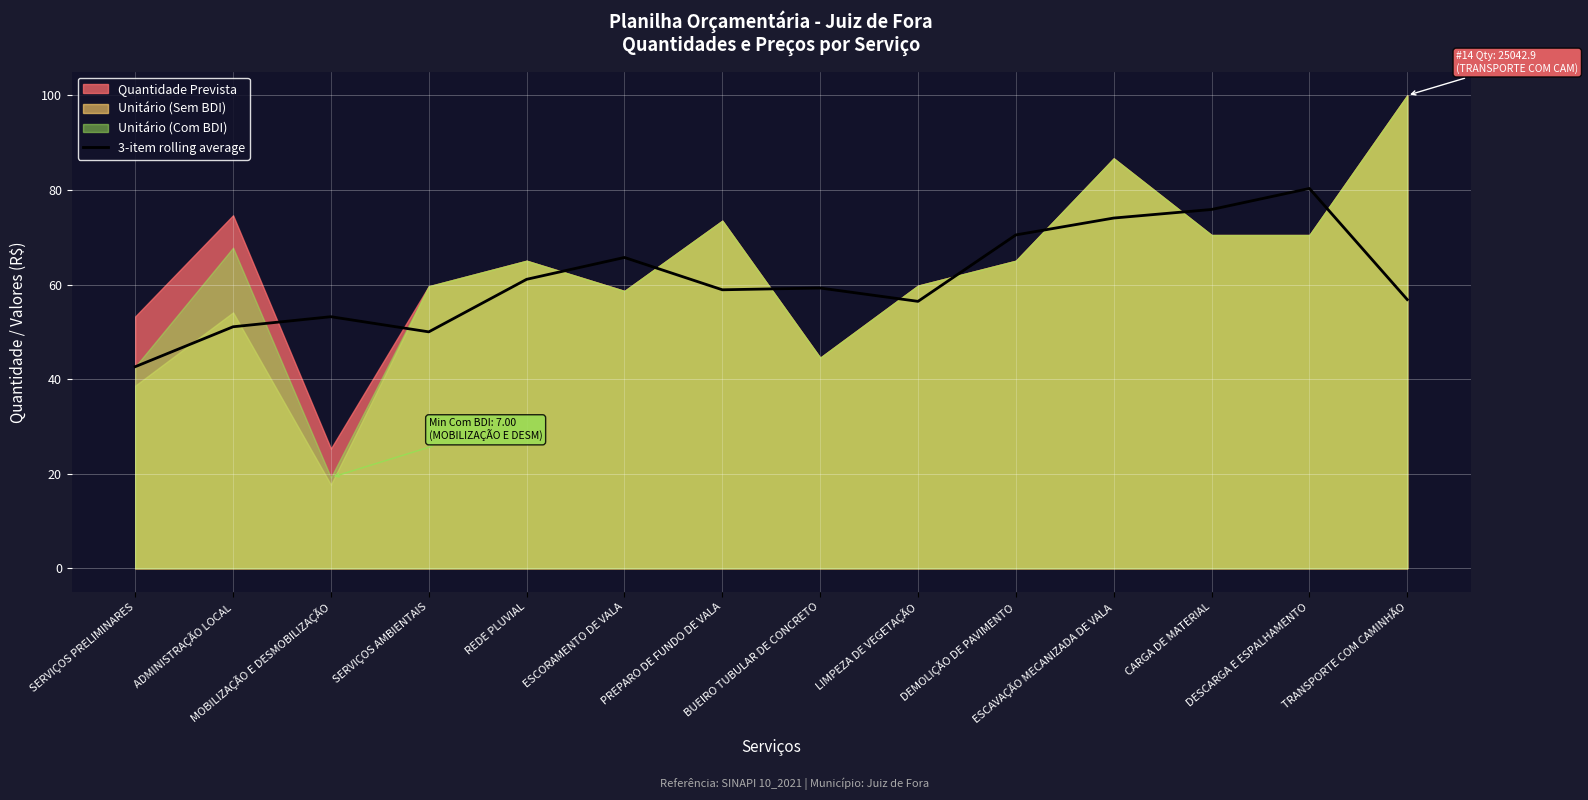

Reading left to right, transcribe all the data shown in this chart.

SERVIÇOS PRELIMINARES=42.6	ADMINISTRAÇÃO LOCAL=51.1	MOBILIZAÇÃO E DESMOBILIZAÇÃO=53.2	SERVIÇOS AMBIENTAIS=50.0	REDE PLUVIAL=61.1	ESCORAMENTO DE VALA=65.7	PREPARO DE FUNDO DE VALA=58.9	BUEIRO TUBULAR DE CONCRETO=59.3	LIMPEZA DE VEGETAÇÃO=56.4	DEMOLIÇÃO DE PAVIMENTO=70.5	ESCAVAÇÃO MECANIZADA DE VALA=74.1	CARGA DE MATERIAL=75.9	DESCARGA E ESPALHAMENTO=80.3	TRANSPORTE COM CAMINHÃO=56.8